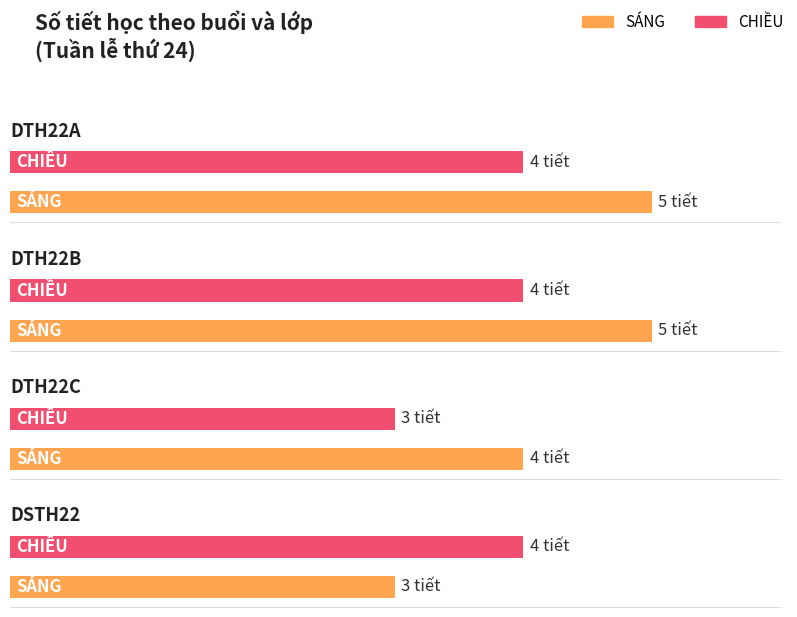

What is the difference between the second highest and second lowest values in the SÁNG series?

1